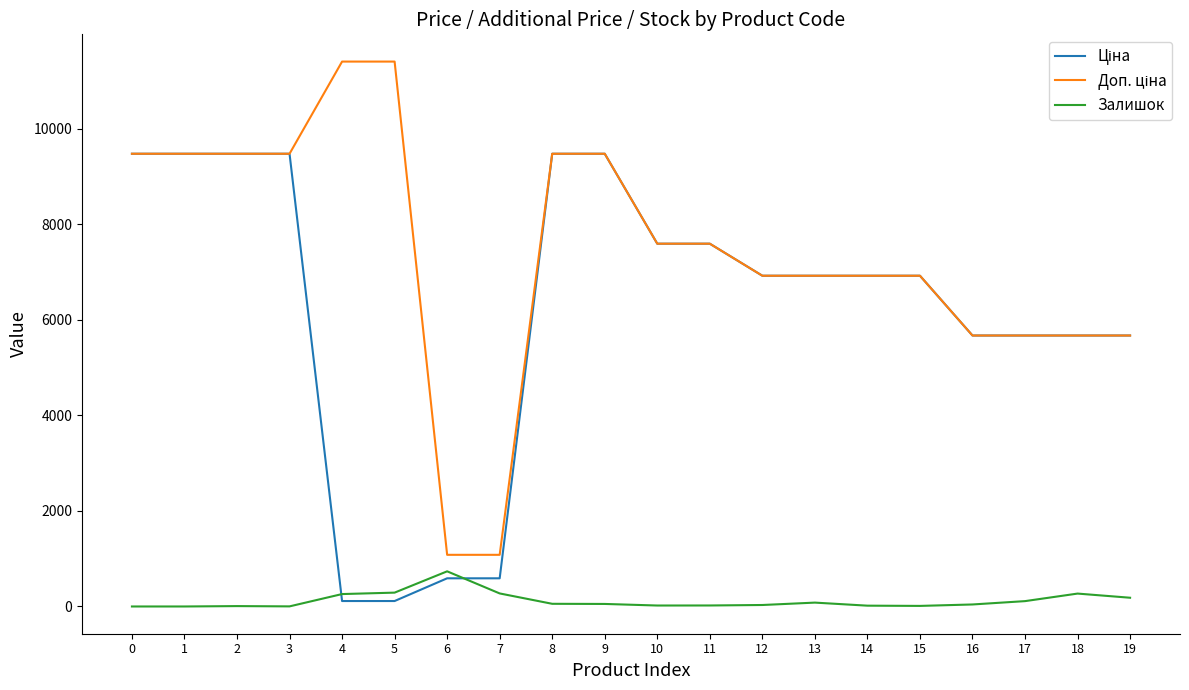

How many values in the Залишок series are below 53?

10